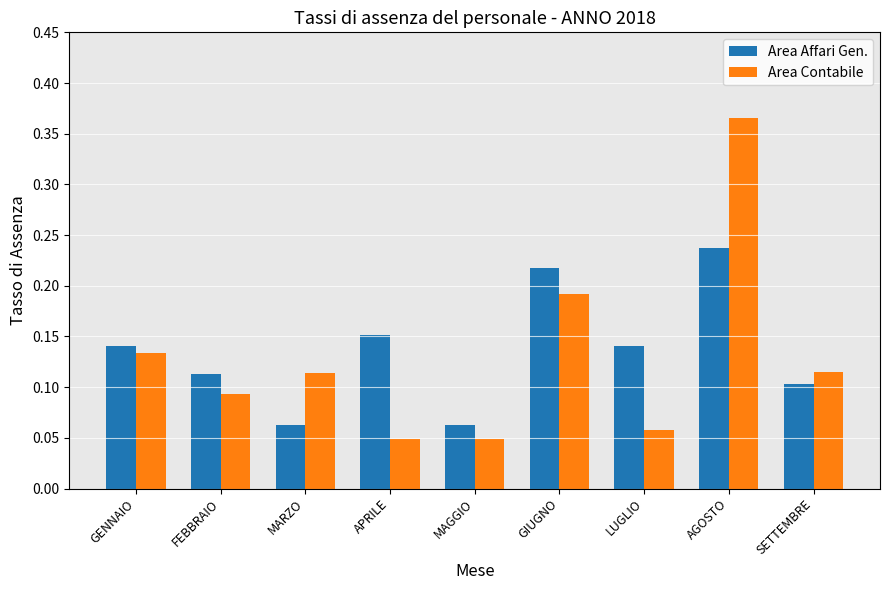

Which series has the largest range (max minus min)?

Area Contabile